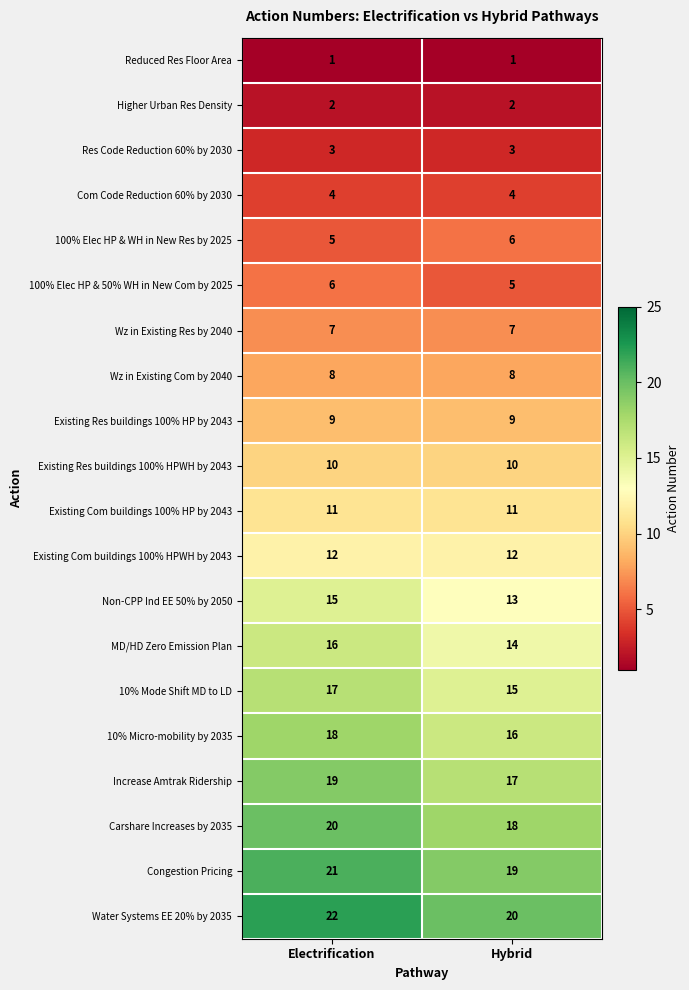

At Hybrid, list the series in order from largest to smallest.

Water Systems EE 20% by 2035, Congestion Pricing, Carshare Increases by 2035, Increase Amtrak Ridership, 10% Micro-mobility by 2035, 10% Mode Shift MD to LD, MD/HD Zero Emission Plan, Non-CPP Ind EE 50% by 2050, Existing Com buildings 100% HPWH by 2043, Existing Com buildings 100% HP by 2043, Existing Res buildings 100% HPWH by 2043, Existing Res buildings 100% HP by 2043, Wz in Existing Com by 2040, Wz in Existing Res by 2040, 100% Elec HP & WH in New Res by 2025, 100% Elec HP & 50% WH in New Com by 2025, Com Code Reduction 60% by 2030, Res Code Reduction 60% by 2030, Higher Urban Res Density, Reduced Res Floor Area